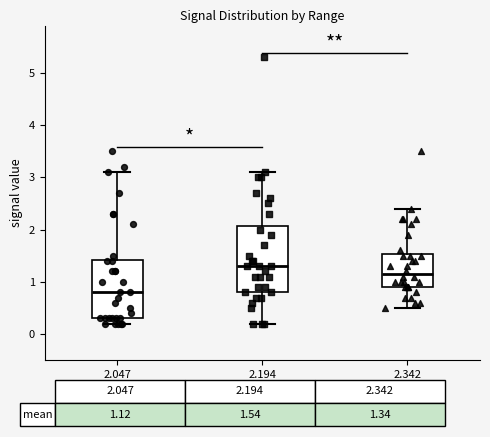

Which box has the lowest median line?

2.047